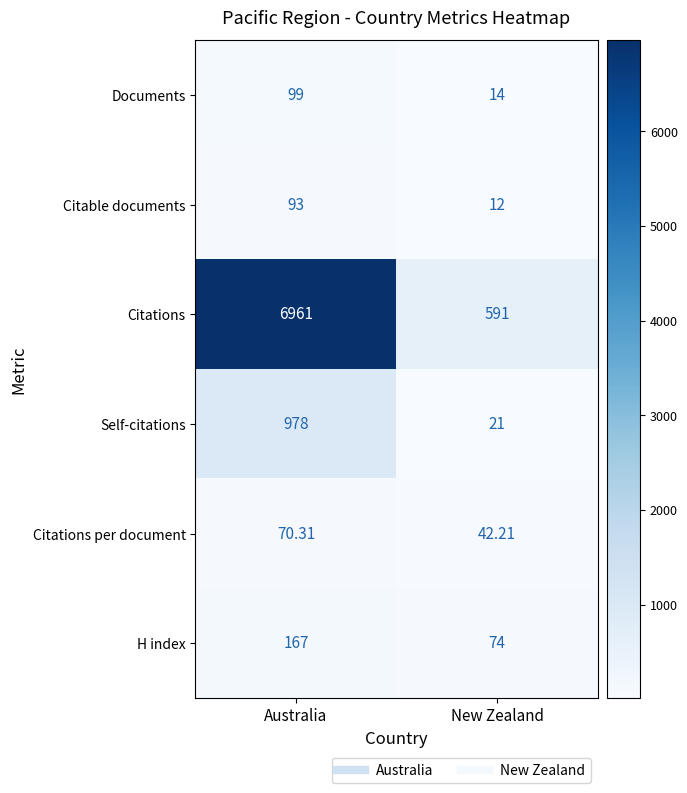

What is the smallest value displayed?

12.0